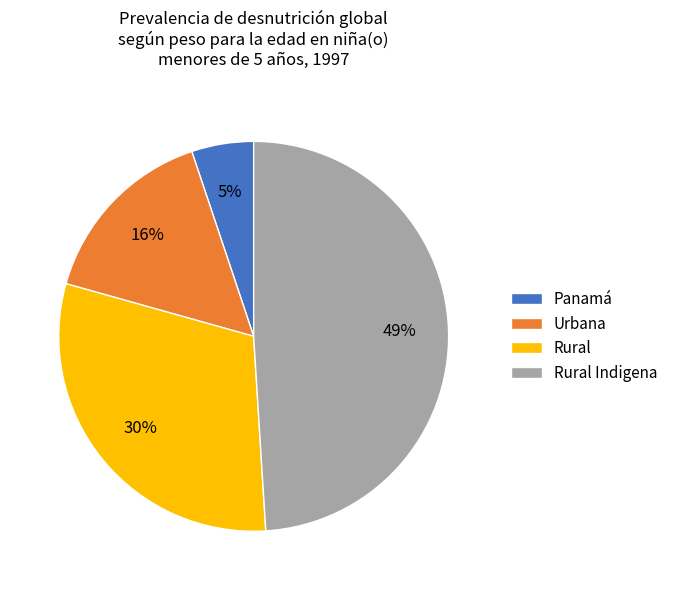

Which slice is the largest?

Rural Indigena